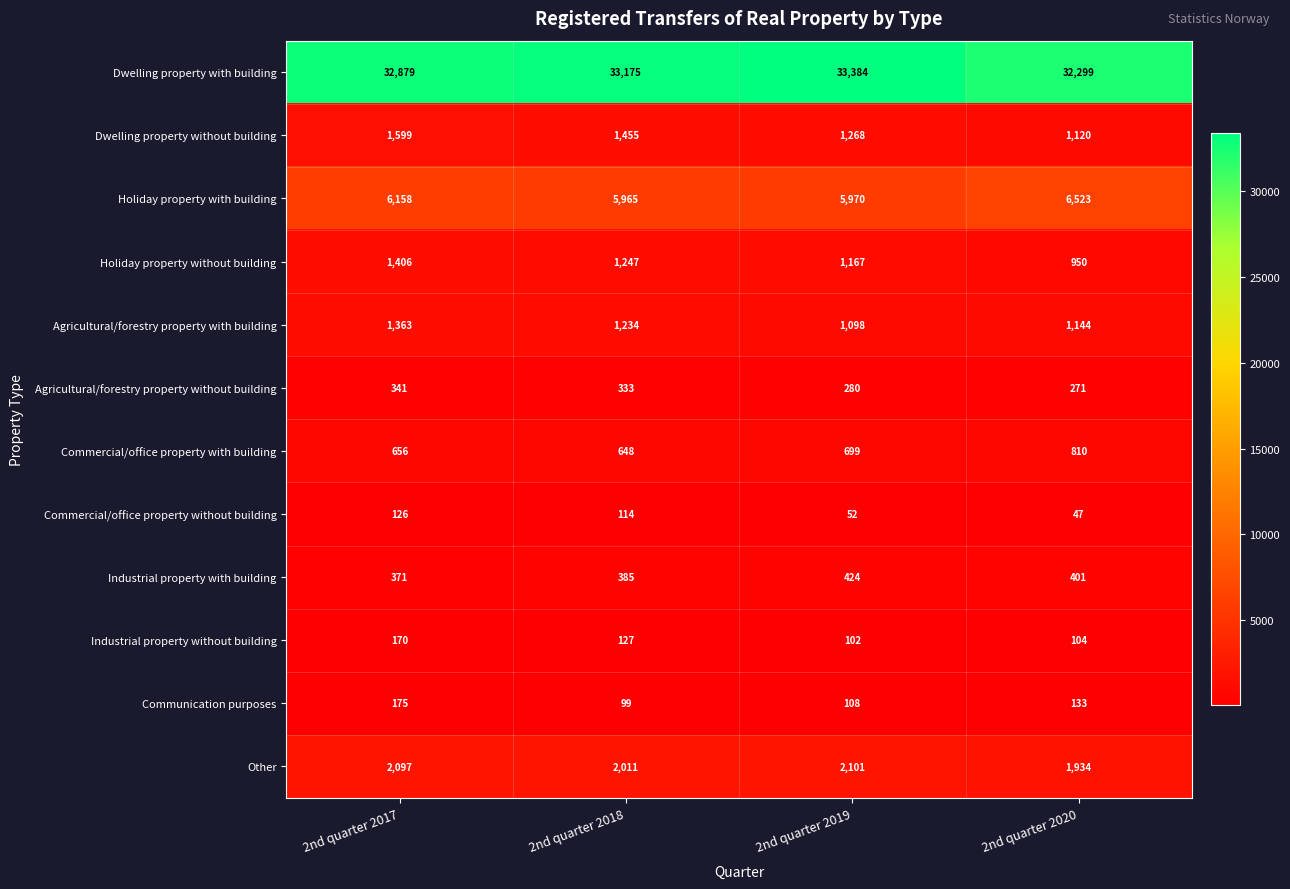

Which series changed the most between 2nd quarter 2018 and 2nd quarter 2019?

Dwelling property with building